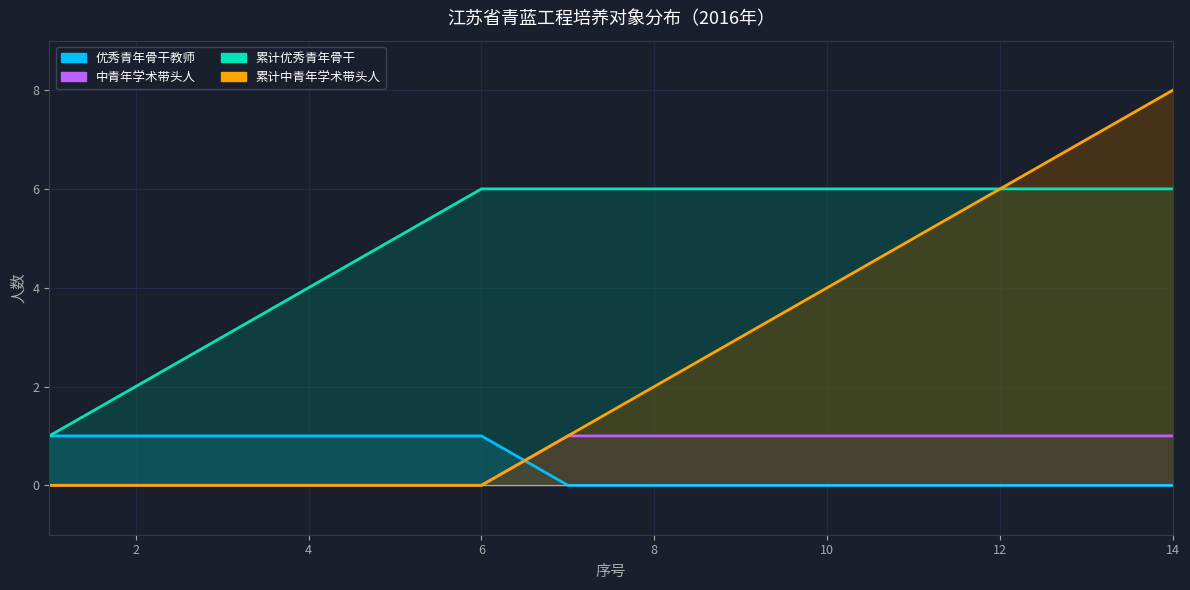

Between 8 and 4, which is larger?

4